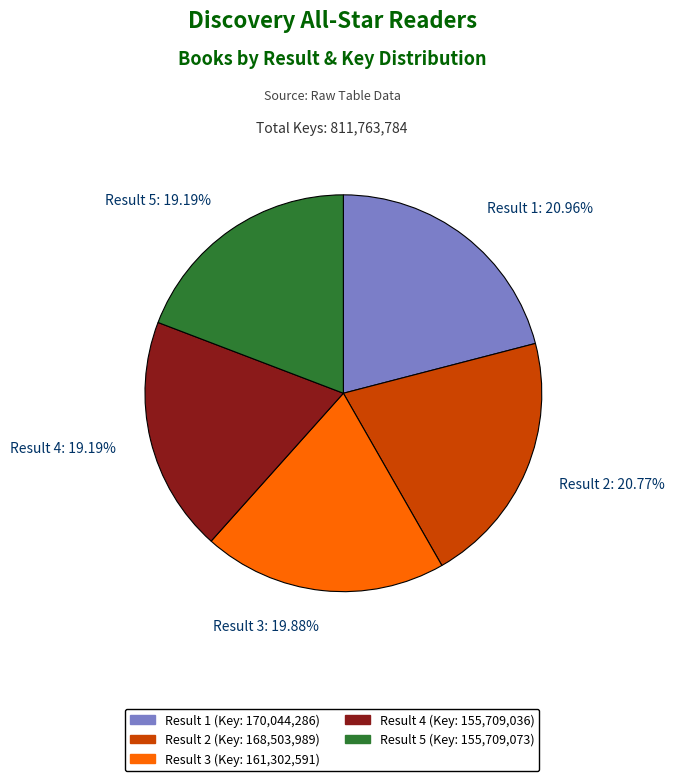

Does any single category account for the majority?

No